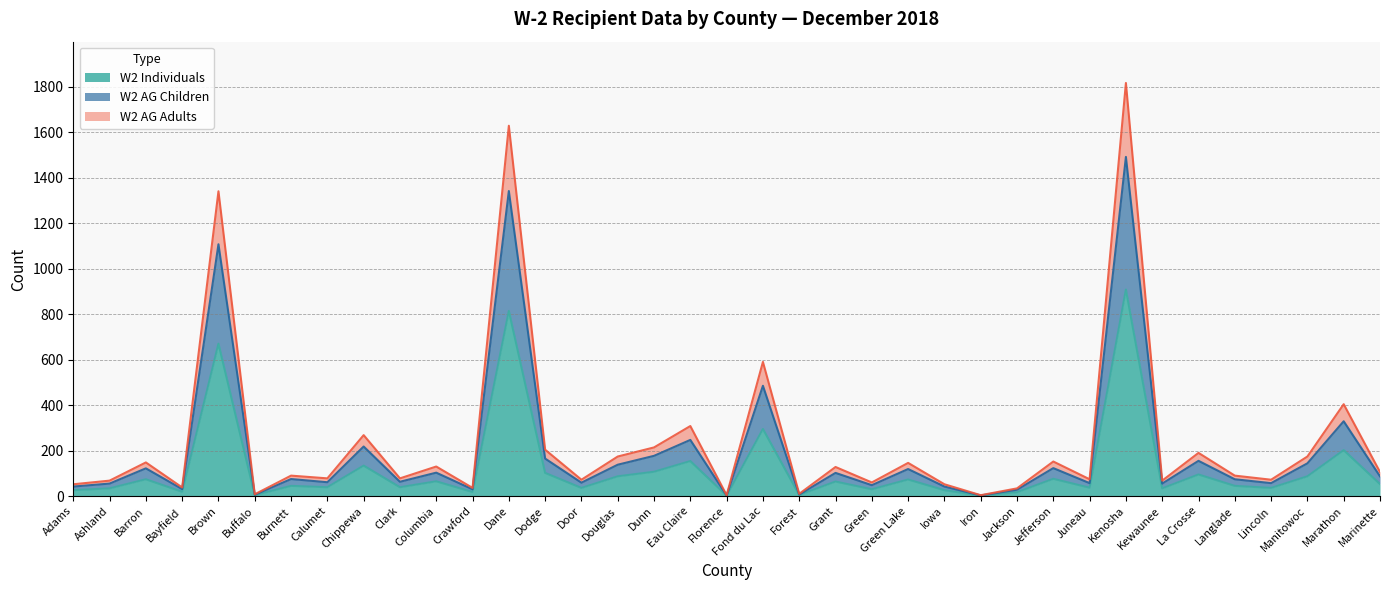

True or false: W2 Individuals and W2 AG Adults cross at least once.

False